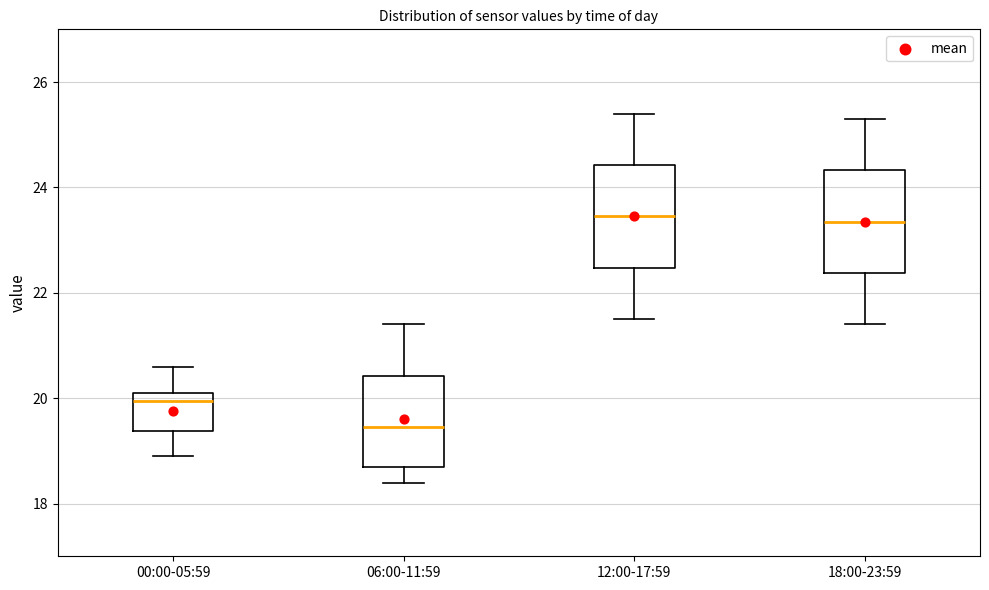

Reading left to right, transcribe this box plot: for each box, give where its median line is, the range the box spans, and where its two whiskers end, as read against the y-axis. The values are not printed on the chart, so give them approximately, as read against the axis.

00:00-05:59: median 20.0, box 19.4 to 20.2, whiskers 19.0 to 20.6
06:00-11:59: median 19.4, box 18.8 to 20.4, whiskers 18.4 to 21.4
12:00-17:59: median 23.4, box 22.4 to 24.4, whiskers 21.6 to 25.4
18:00-23:59: median 23.4, box 22.4 to 24.4, whiskers 21.4 to 25.4